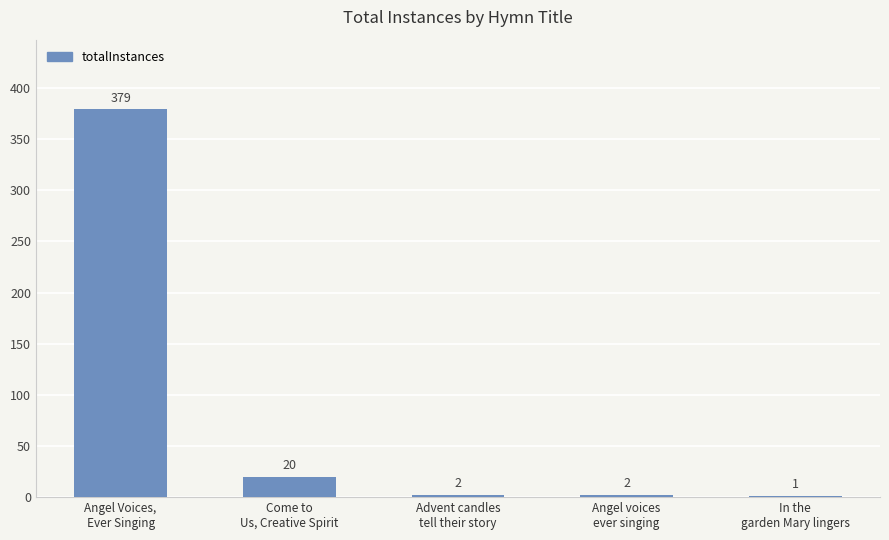

What is the maximum value shown in the chart?

379